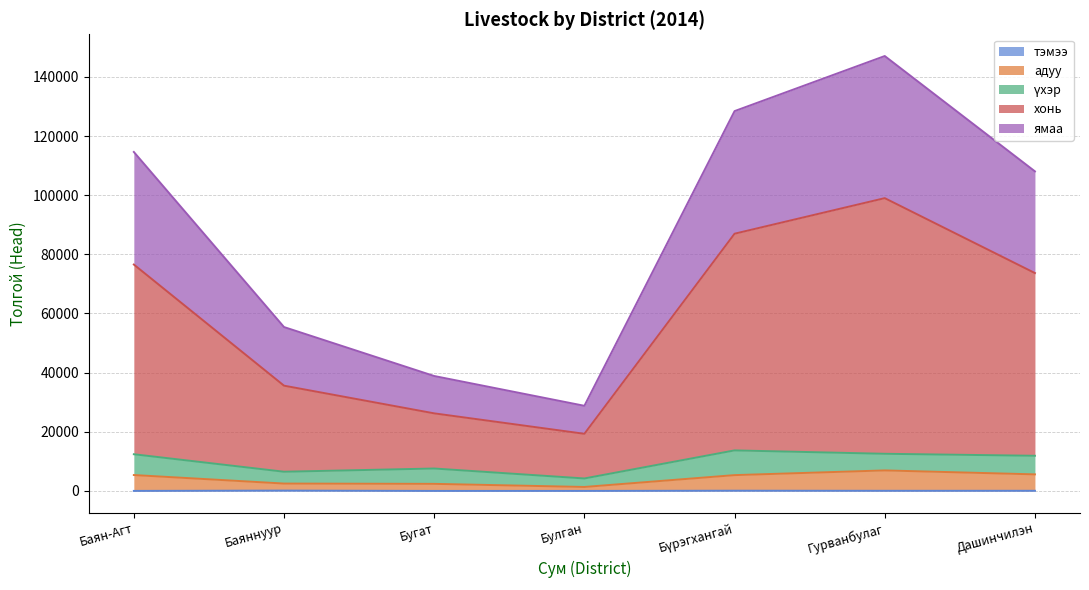

Does the chart display data point markers on the line(s)?

No